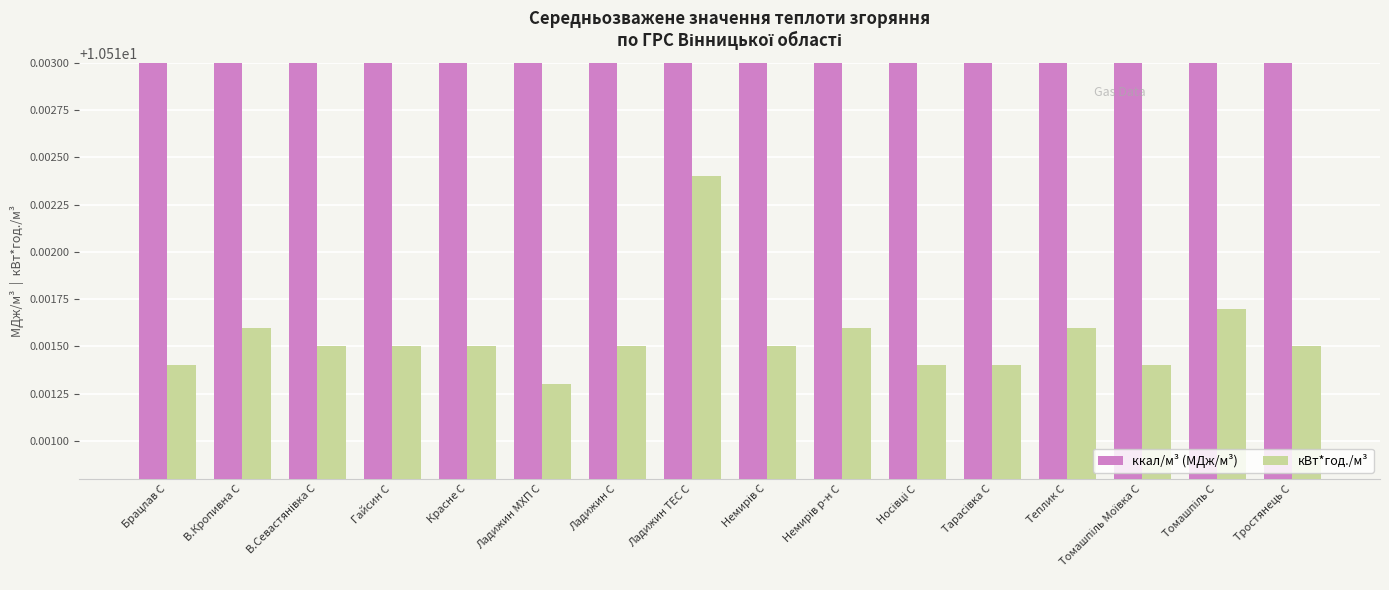

Which category has the lowest value across all series?

Ладижин МХП С